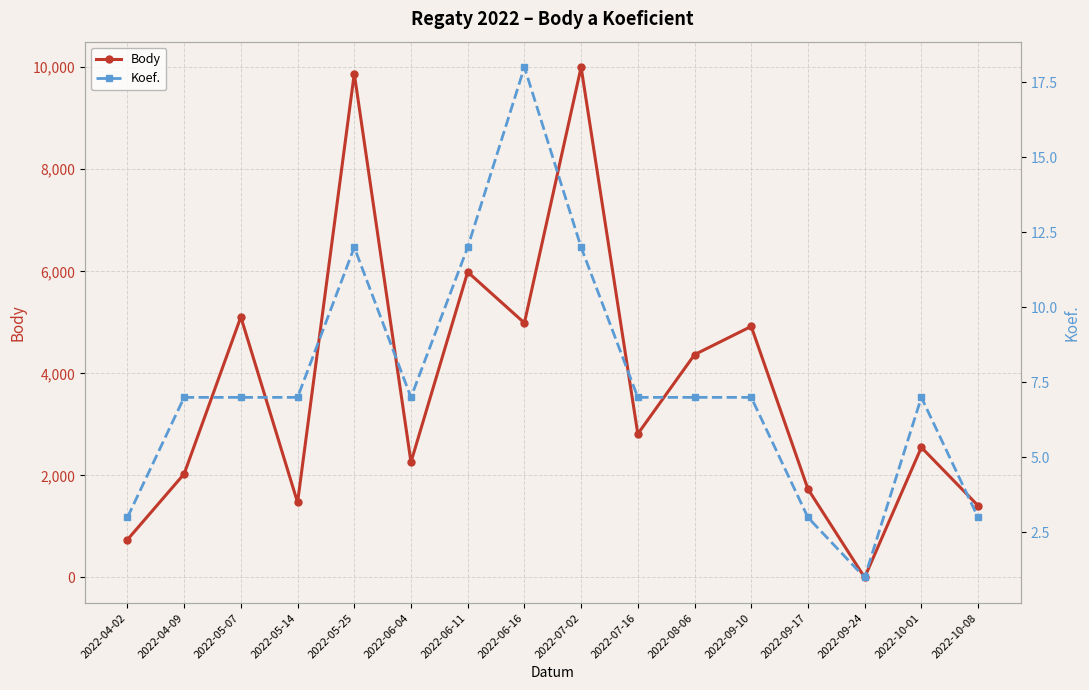

What is the difference between the maximum and minimum values in the Body series?

10001